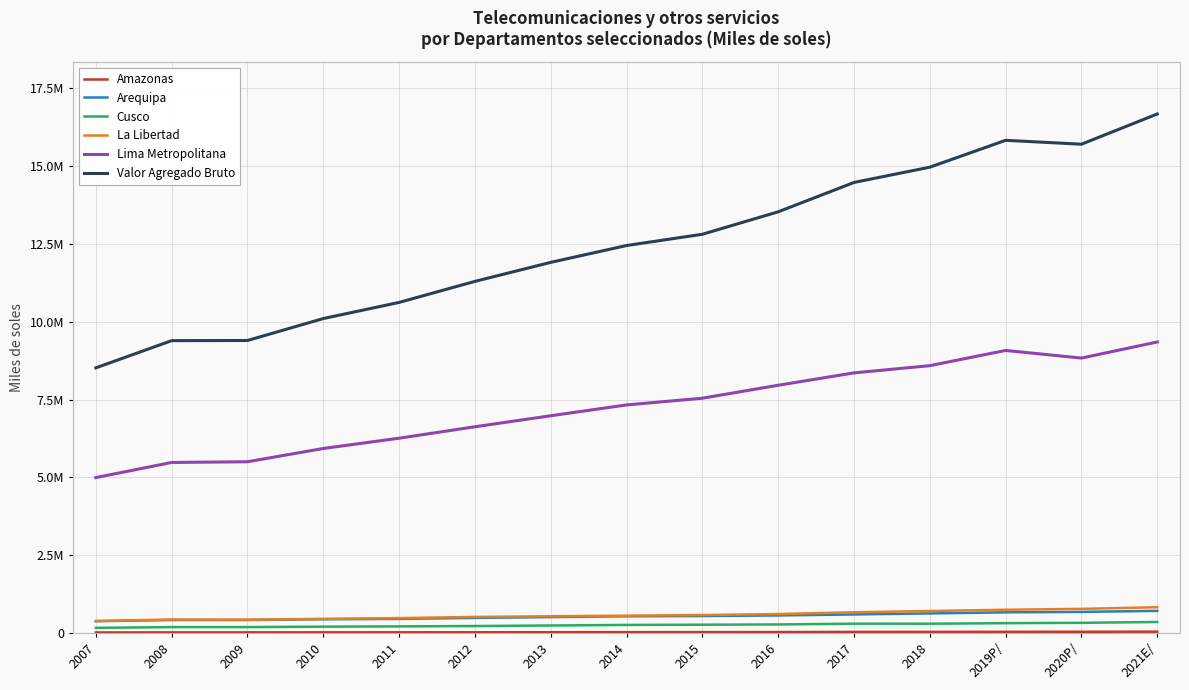

True or false: Amazonas and Lima Metropolitana intersect in this chart.

False